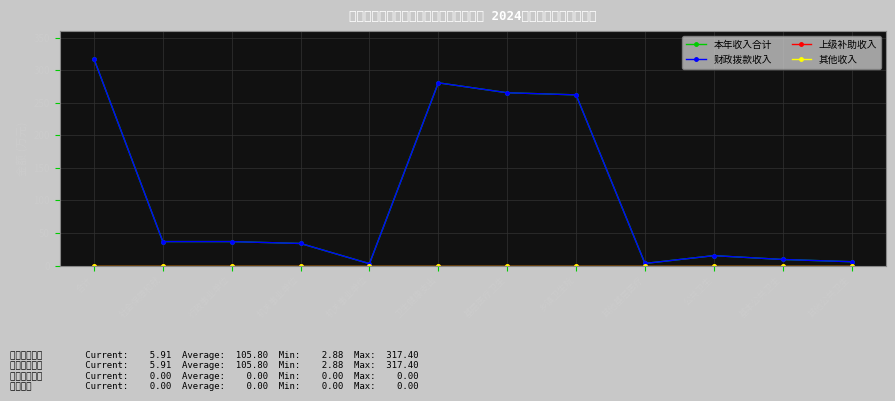

At which label does 本年收入合计 reach its minimum?

机关事业单位